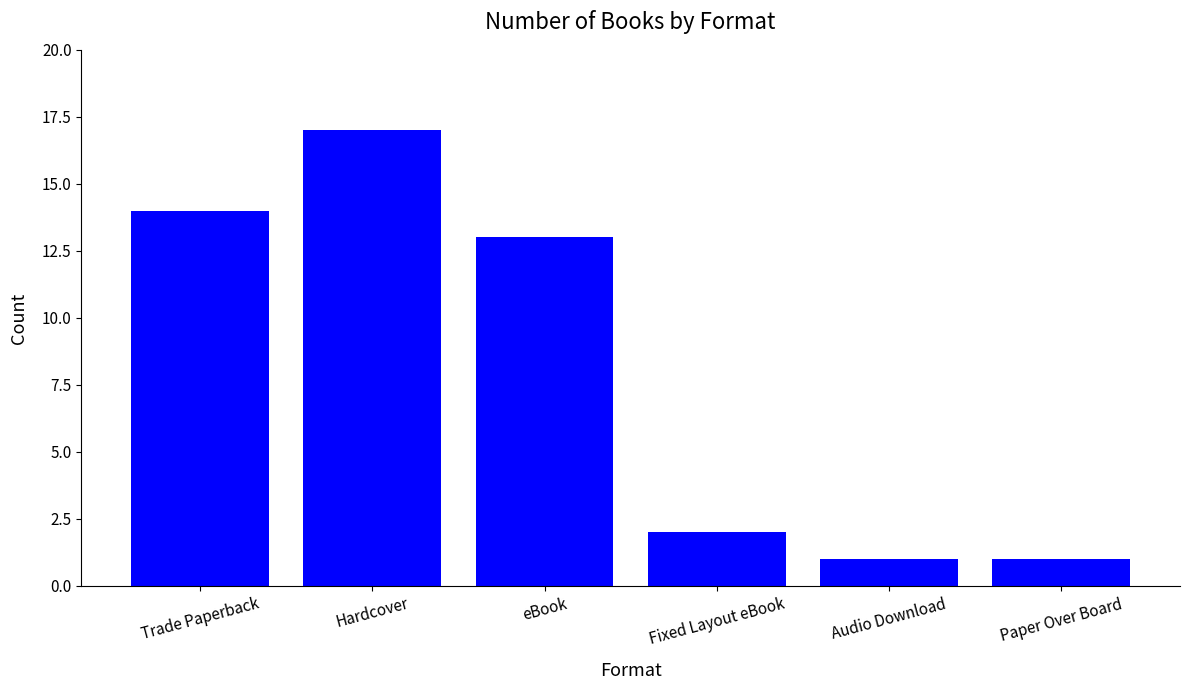

The value at Audio Download is 1. True or false?

True